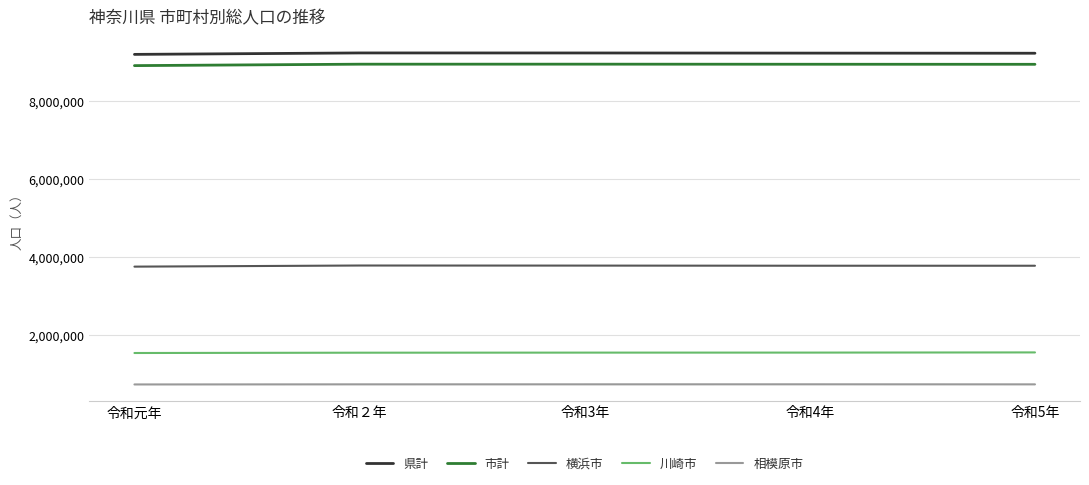

What is the difference between the highest and lowest values at 令和２年?

8511844